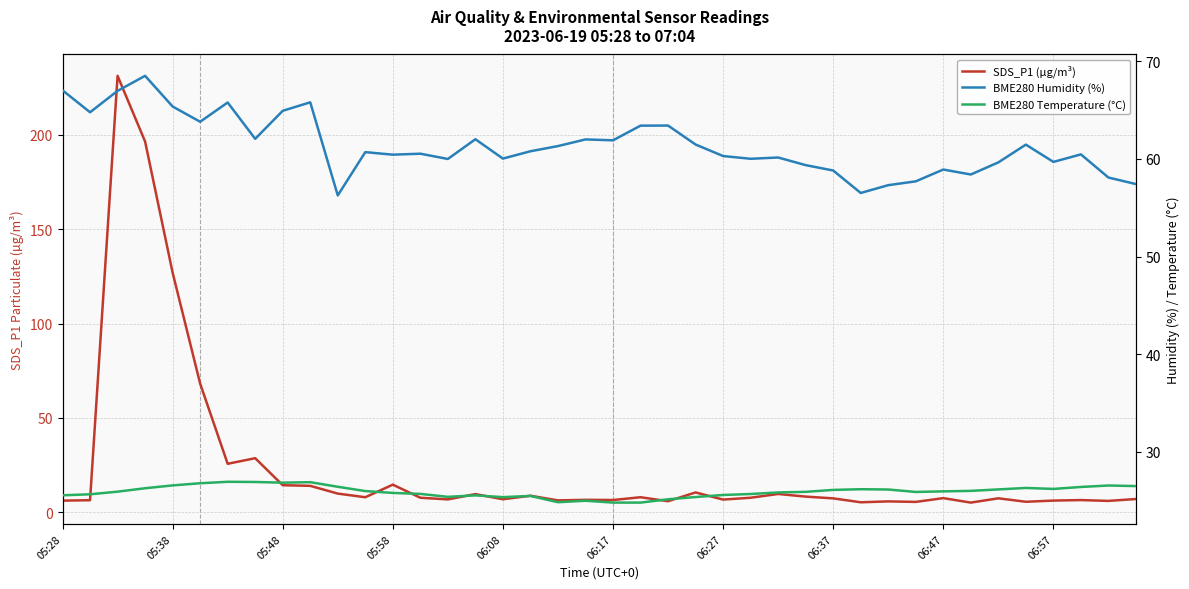

Reading left to right, list all the values displayed in this chart.

SDS_P1 (µg/m³): 6.3	6.5	231.1	196.3	126.9	68.2	25.8	28.7	14.4	14.1	10.0	8.1	14.7	7.8	6.9	9.7	7.0	8.9	6.4	6.7	6.6	8.1	6.0	10.6	6.8	7.8	9.8	8.4	7.5	5.4	5.9	5.6	7.6	5.2	7.5	5.7	6.3	6.6	6.1	7.1
BME280 Humidity (%): 67.0	64.8	67.0	68.5	65.4	63.8	65.8	62.0	64.9	65.8	56.3	60.7	60.4	60.5	60.0	62.0	60.0	60.8	61.3	62.0	61.9	63.4	63.4	61.5	60.3	60.0	60.1	59.4	58.8	56.5	57.3	57.7	58.9	58.4	59.6	61.5	59.7	60.5	58.1	57.4
BME280 Temperature (°C): 25.6	25.7	25.9	26.3	26.6	26.8	26.9	26.9	26.9	26.9	26.4	26.0	25.8	25.7	25.4	25.6	25.4	25.5	24.9	25.0	24.8	24.8	25.2	25.4	25.6	25.7	25.9	25.9	26.1	26.2	26.2	25.9	26.0	26.0	26.2	26.3	26.2	26.4	26.6	26.5